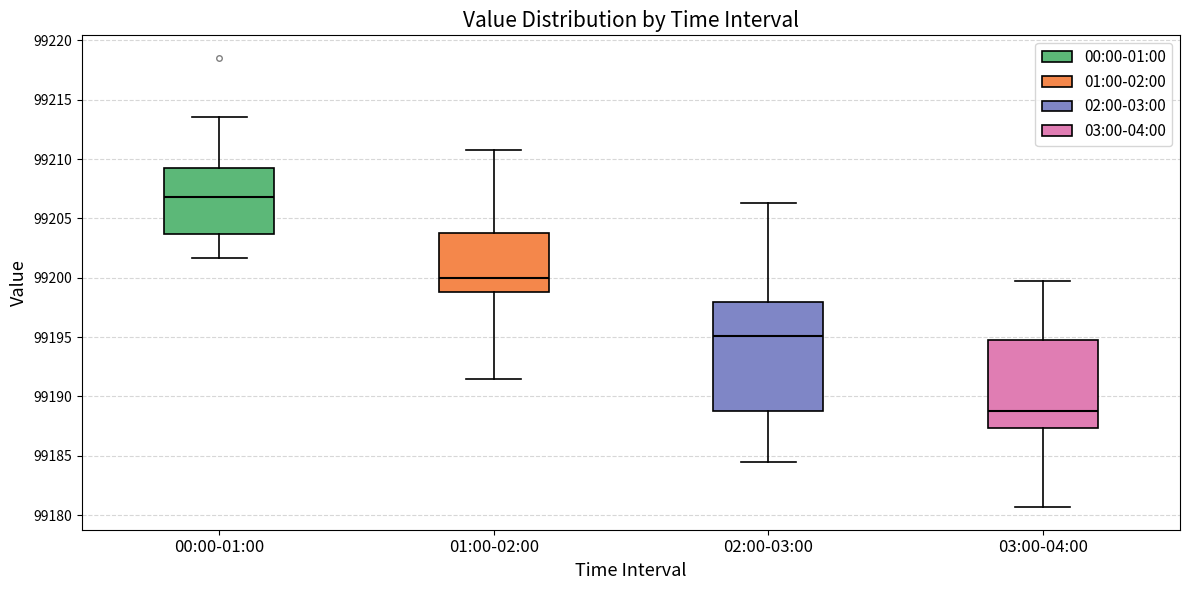

Reading left to right, read every box against the y-axis: the position of its median line, the range the box covers, and the ends of its whiskers. The values are not printed on the chart, so give them approximately, as read against the axis.

00:00-01:00: median 99207.0, box 99203.5 to 99209.0, whiskers 99201.5 to 99213.5
01:00-02:00: median 99200.0, box 99199.0 to 99203.5, whiskers 99191.5 to 99210.5
02:00-03:00: median 99195.0, box 99188.5 to 99198.0, whiskers 99184.5 to 99206.5
03:00-04:00: median 99189.0, box 99187.5 to 99194.5, whiskers 99180.5 to 99200.0